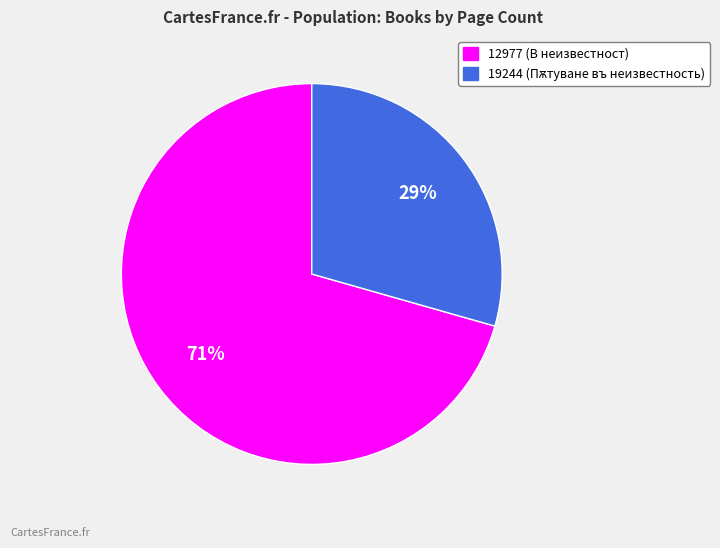

How many segments does this pie chart have?

2